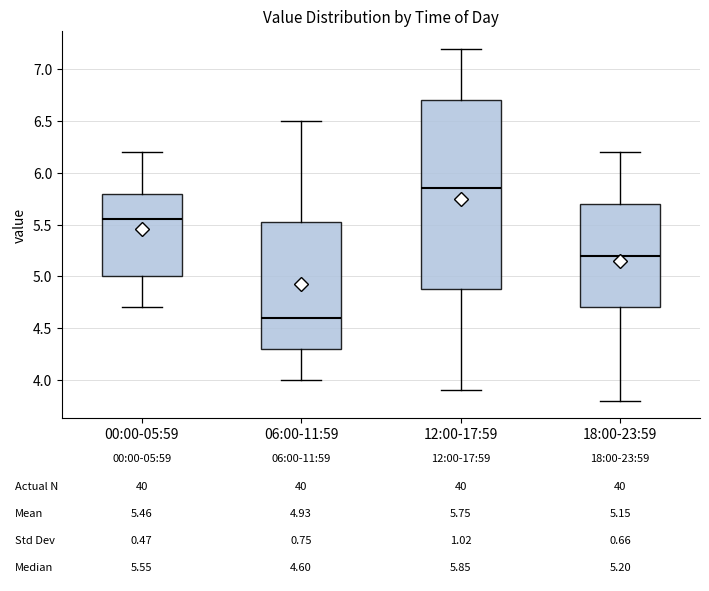

Comparing the boxes themselves (not the whiskers), which one is the tallest?

12:00-17:59